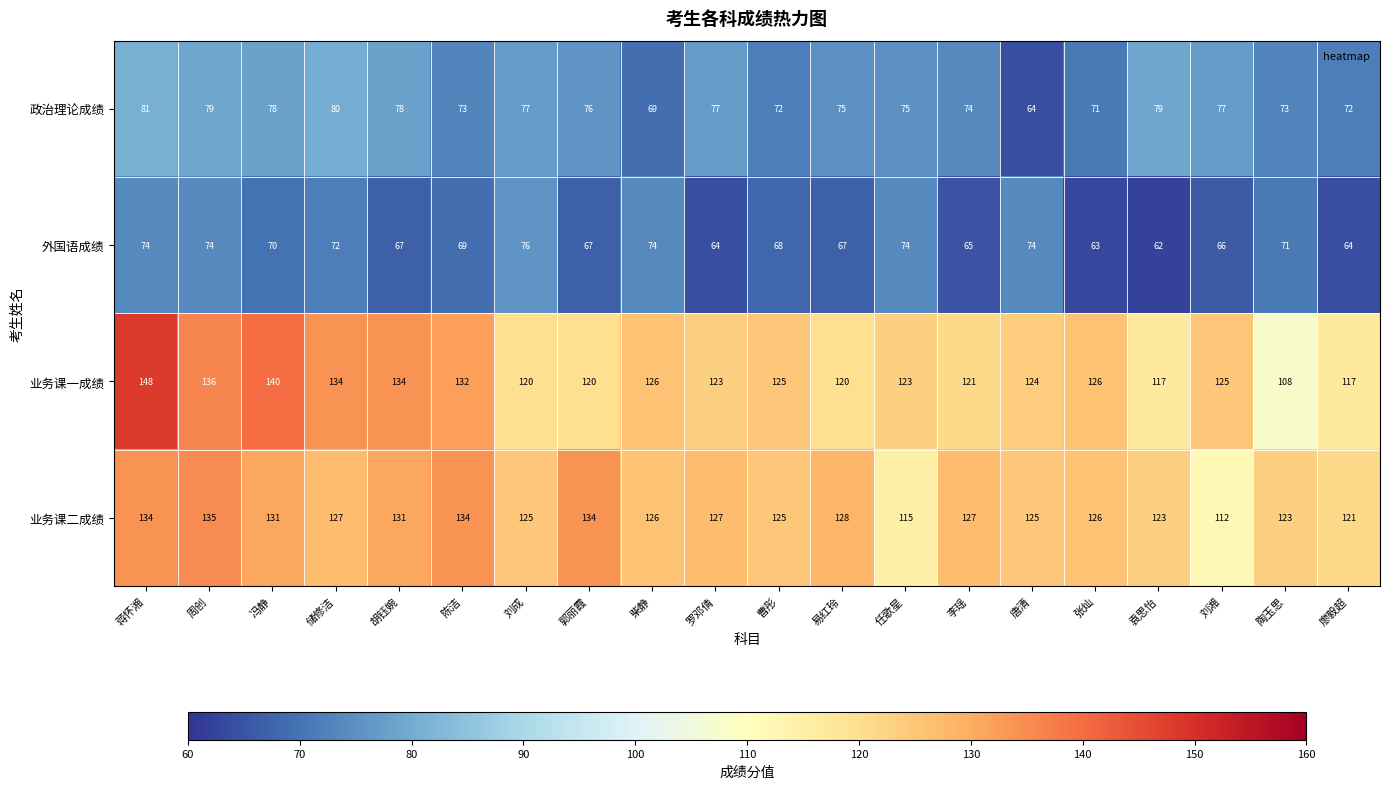

Which series changed the most between 罗邓倩 and 张灿?

政治理论成绩